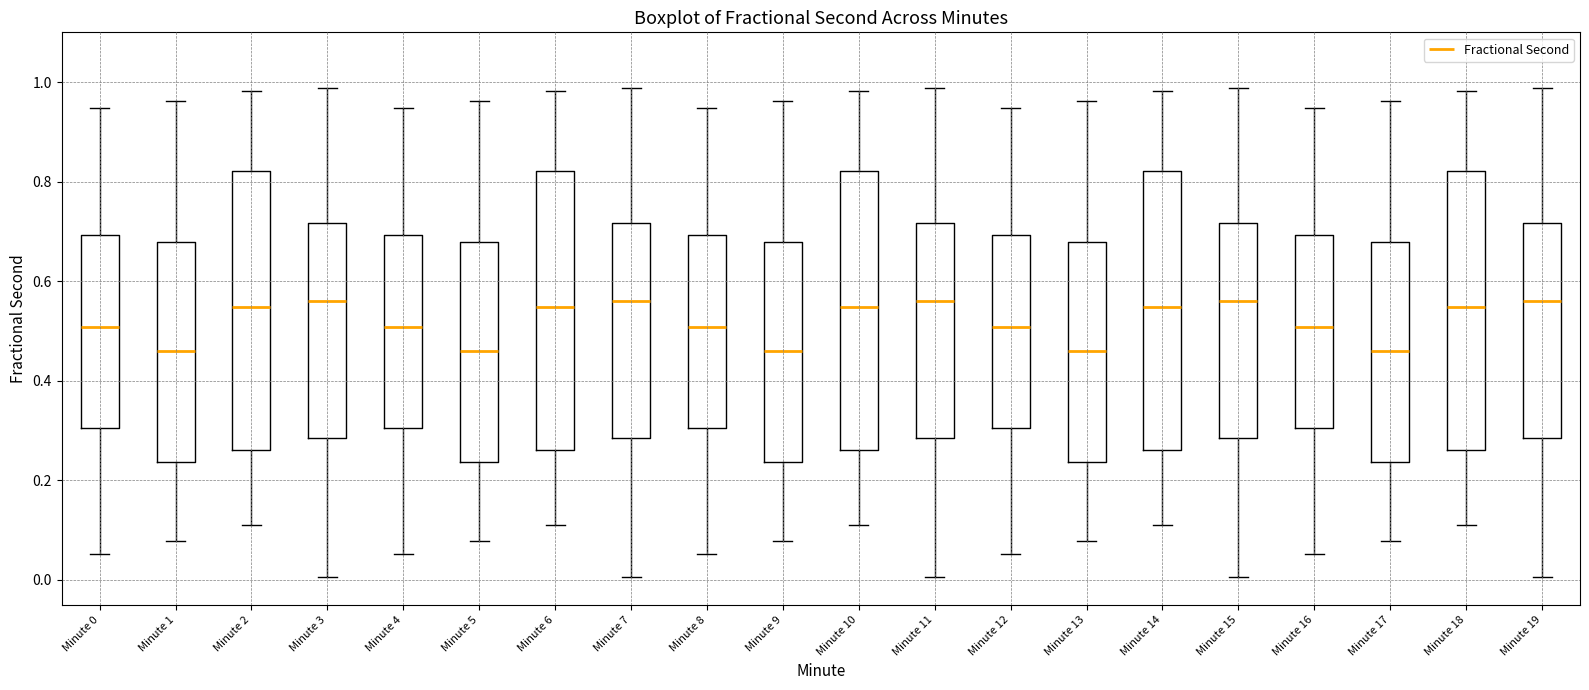

Reading left to right, transcribe this box plot: for each box, give where its median line is, the range the box spans, and where its two whiskers end, as read against the y-axis. The values are not printed on the chart, so give them approximately, as read against the axis.

Minute 0: median 0.50, box 0.30 to 0.70, whiskers 0.06 to 0.94
Minute 1: median 0.46, box 0.24 to 0.68, whiskers 0.08 to 0.96
Minute 2: median 0.54, box 0.26 to 0.82, whiskers 0.12 to 0.98
Minute 3: median 0.56, box 0.28 to 0.72, whiskers 0.00 to 0.98
Minute 4: median 0.50, box 0.30 to 0.70, whiskers 0.06 to 0.94
Minute 5: median 0.46, box 0.24 to 0.68, whiskers 0.08 to 0.96
Minute 6: median 0.54, box 0.26 to 0.82, whiskers 0.12 to 0.98
Minute 7: median 0.56, box 0.28 to 0.72, whiskers 0.00 to 0.98
Minute 8: median 0.50, box 0.30 to 0.70, whiskers 0.06 to 0.94
Minute 9: median 0.46, box 0.24 to 0.68, whiskers 0.08 to 0.96
Minute 10: median 0.54, box 0.26 to 0.82, whiskers 0.12 to 0.98
Minute 11: median 0.56, box 0.28 to 0.72, whiskers 0.00 to 0.98
Minute 12: median 0.50, box 0.30 to 0.70, whiskers 0.06 to 0.94
Minute 13: median 0.46, box 0.24 to 0.68, whiskers 0.08 to 0.96
Minute 14: median 0.54, box 0.26 to 0.82, whiskers 0.12 to 0.98
Minute 15: median 0.56, box 0.28 to 0.72, whiskers 0.00 to 0.98
Minute 16: median 0.50, box 0.30 to 0.70, whiskers 0.06 to 0.94
Minute 17: median 0.46, box 0.24 to 0.68, whiskers 0.08 to 0.96
Minute 18: median 0.54, box 0.26 to 0.82, whiskers 0.12 to 0.98
Minute 19: median 0.56, box 0.28 to 0.72, whiskers 0.00 to 0.98